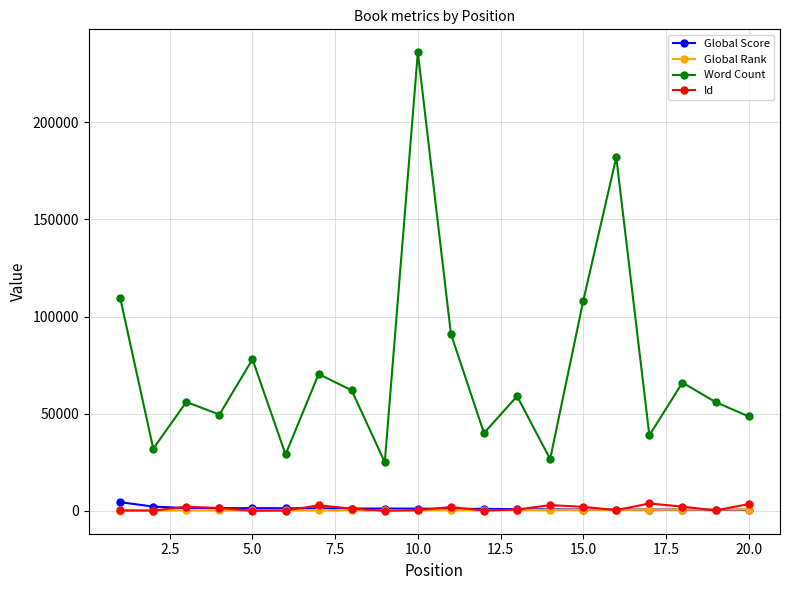

What is the highest value of the Word Count series?

236061